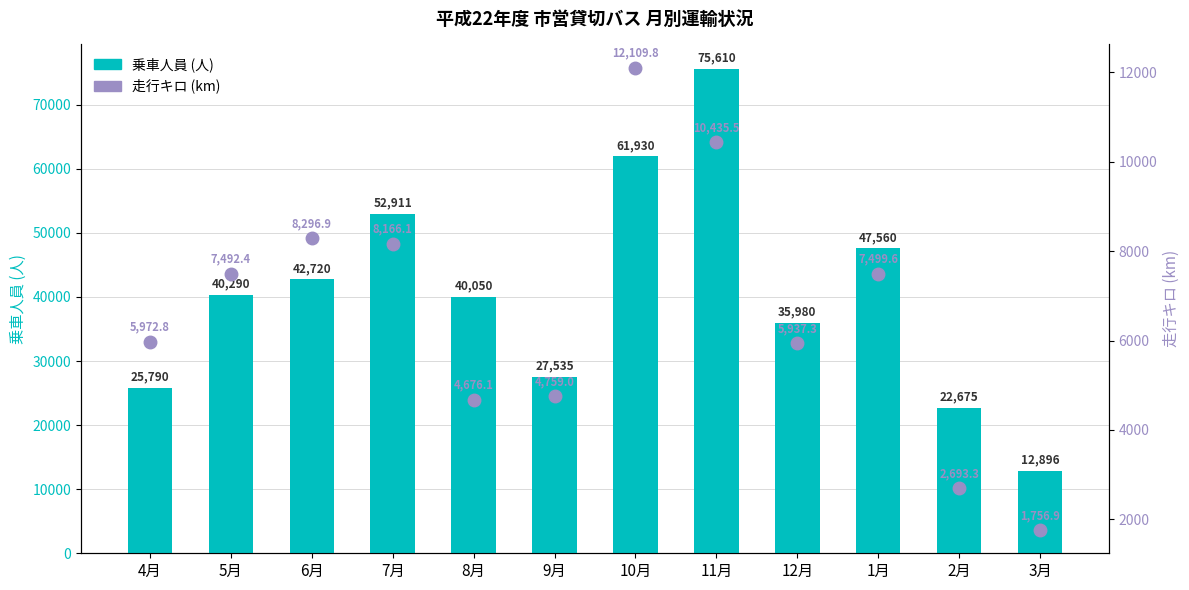

Which series has the largest total across all categories?

乗車人員 (人)